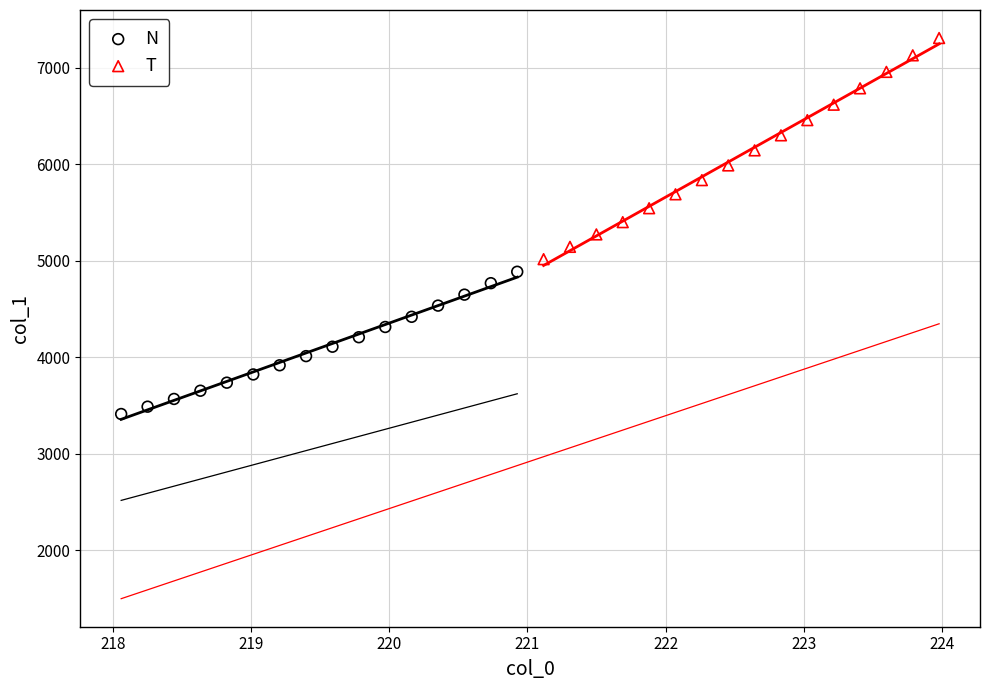

Which series has the widest spread of Y values?

T